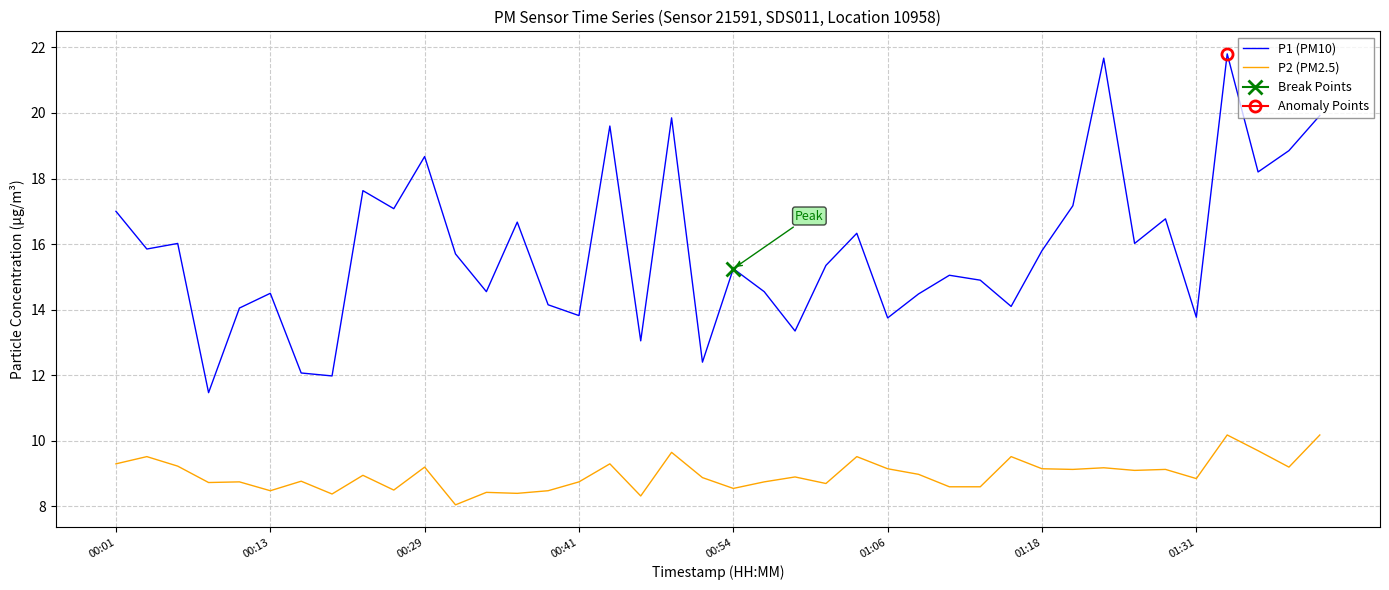

At how many categories does at least one series exceed 11?

40